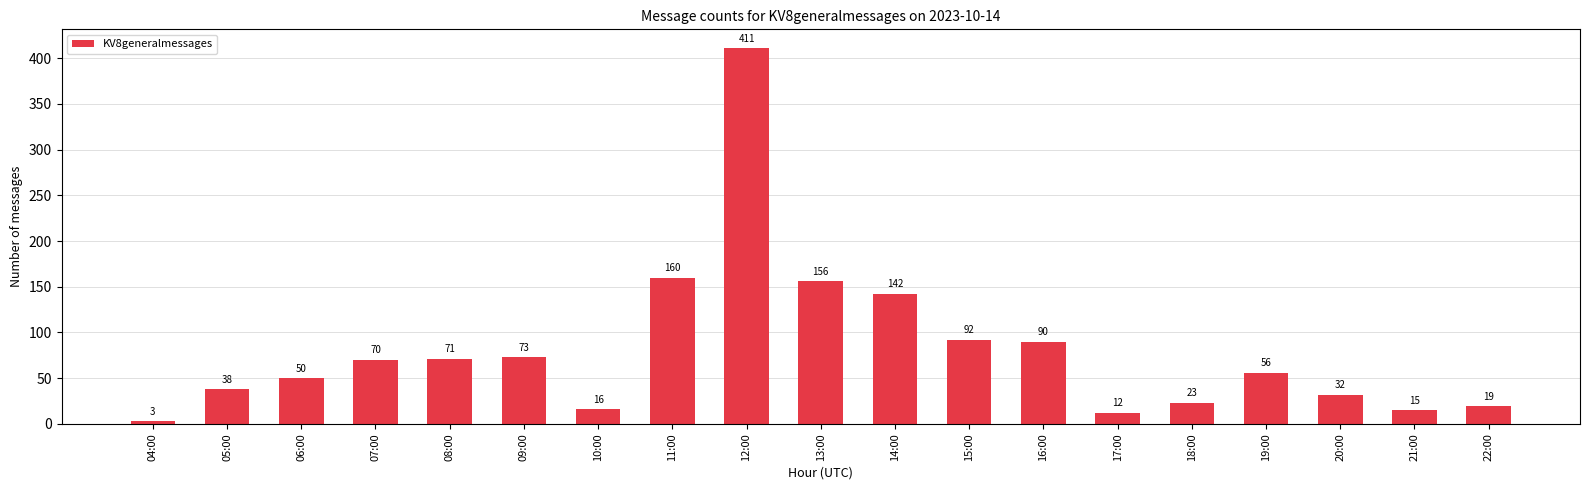

What is the ratio of the value at 14:00 to the value at 18:00?

6.2